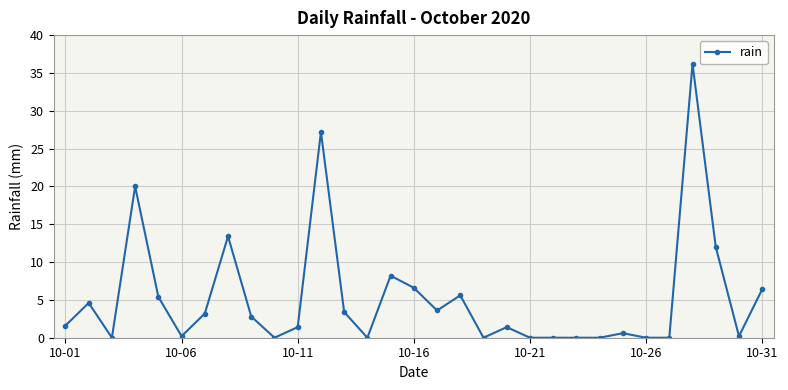

True or false: there are more than 0 points higher than both neighbors.

True